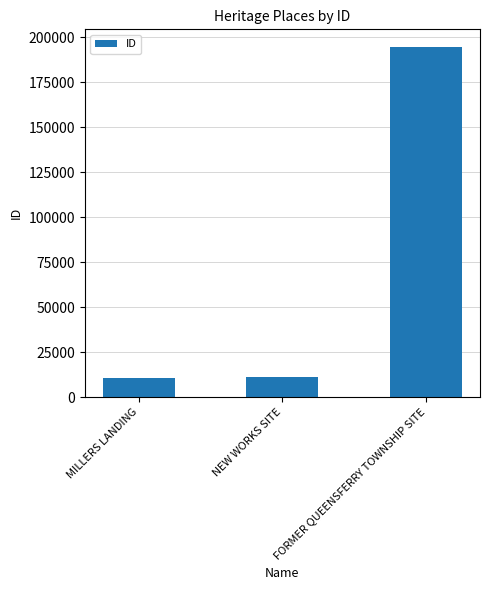

What value does the data have at NEW WORKS SITE?

11035